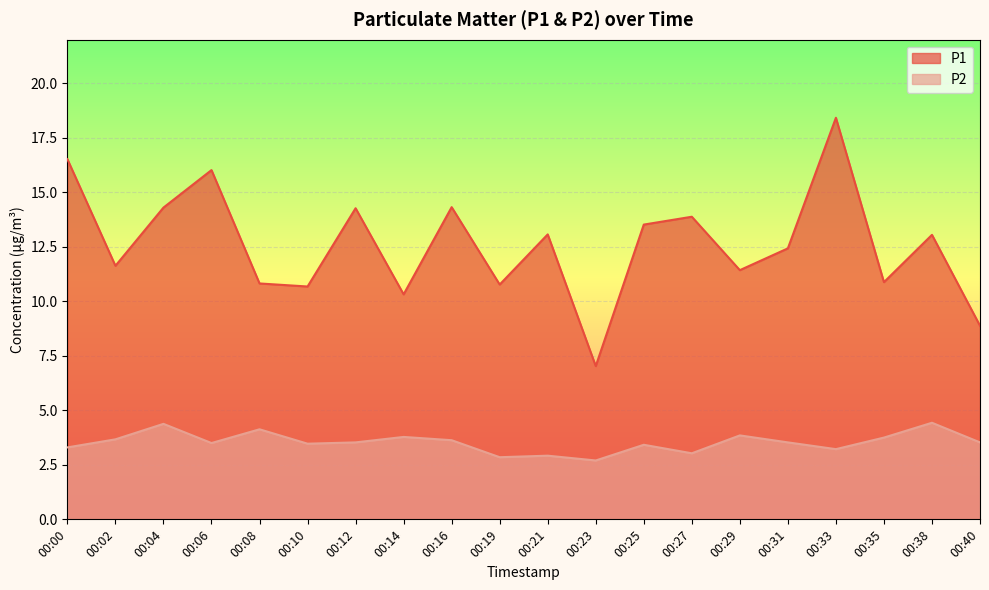

What is the smallest value displayed?

2.7